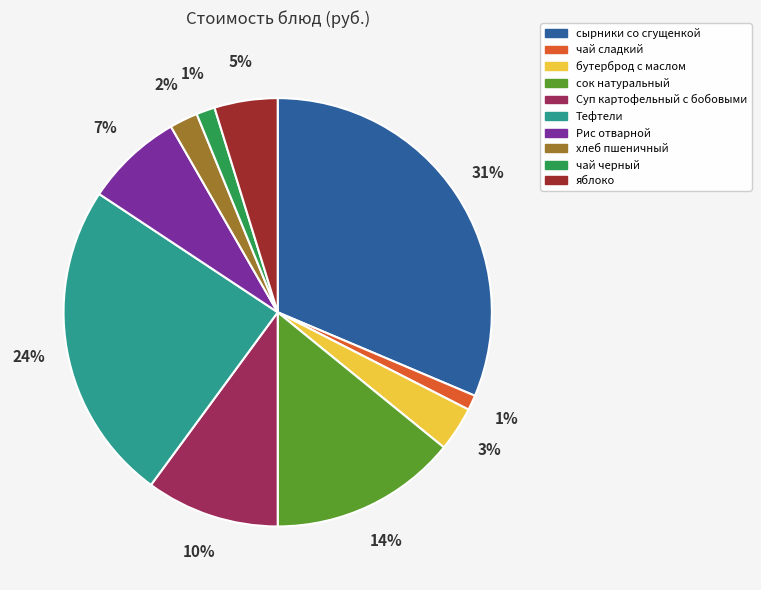

The яблоко slice represents 11% of the pie. True or false?

False